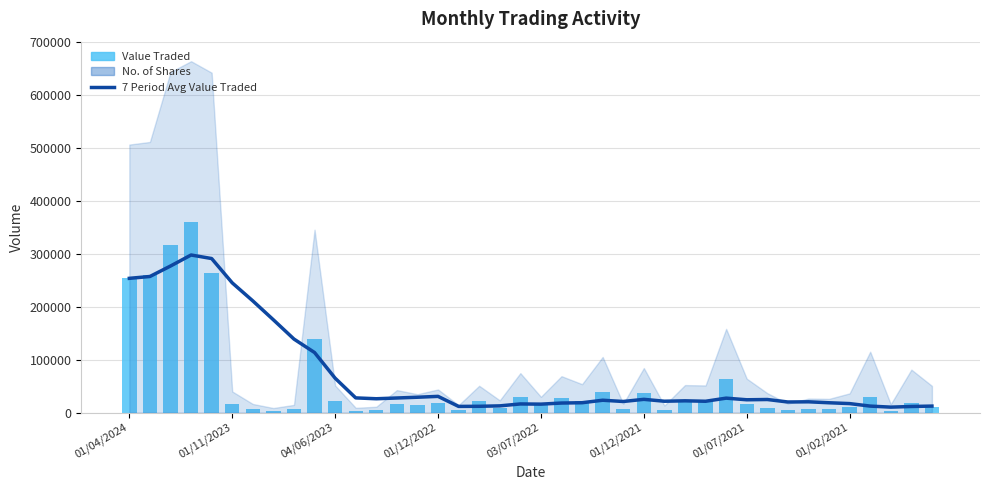

What is the sum of all 7 Period Avg Value Traded values?

2895646.7